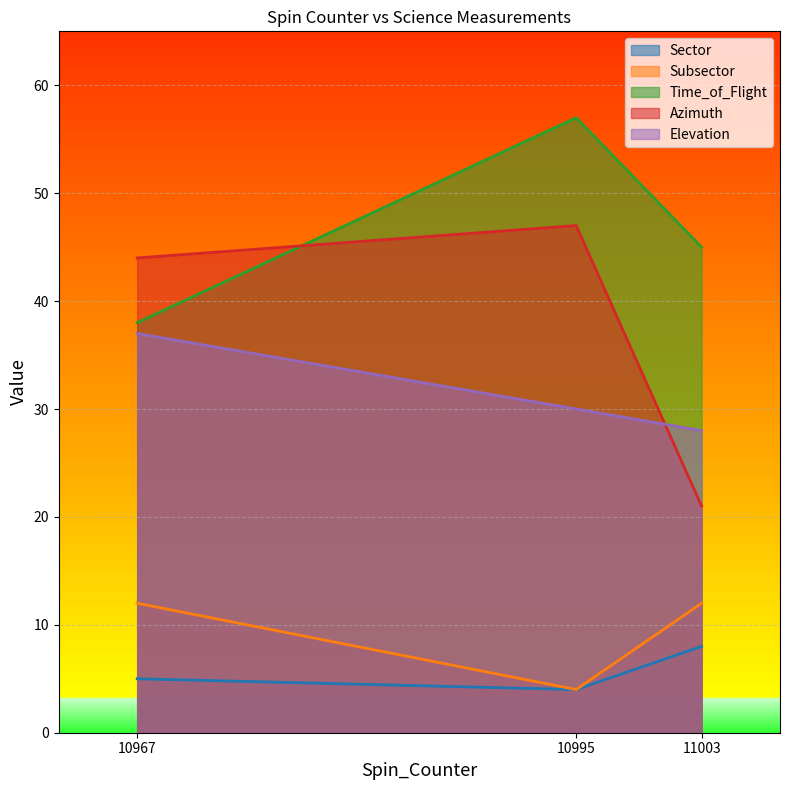

What is the average value of the Sector series?

6